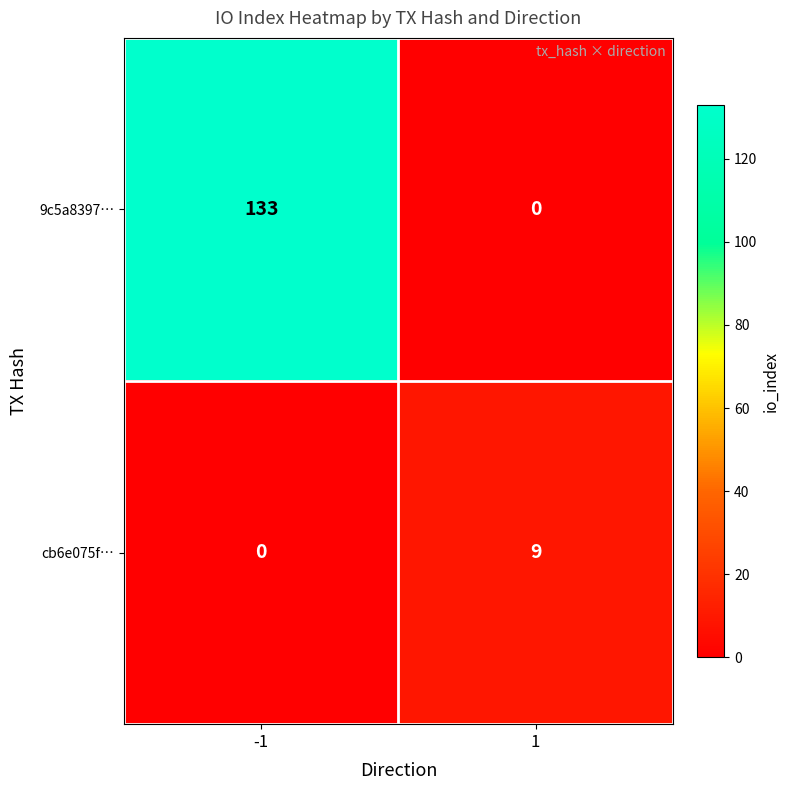

Rank the series by their maximum value, from highest to lowest.

9c5a8397…, cb6e075f…